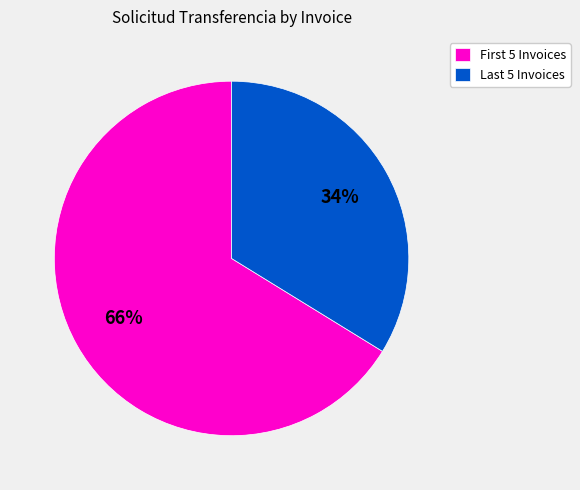

Rank the categories by value from lowest to highest.

Last 5 Invoices, First 5 Invoices